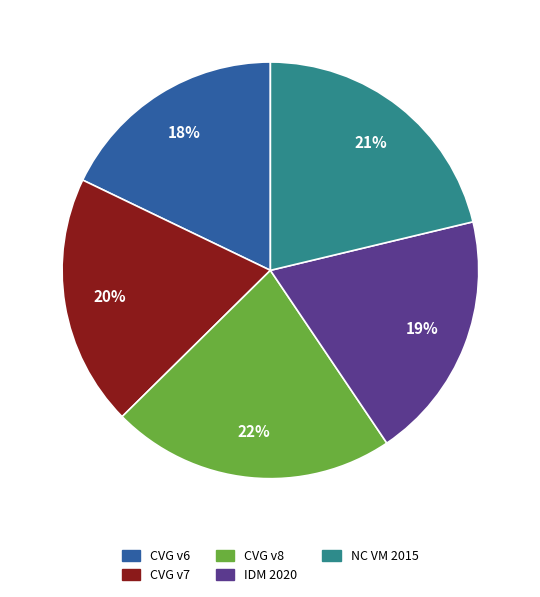

Is there any slice that represents more than half of the pie?

No